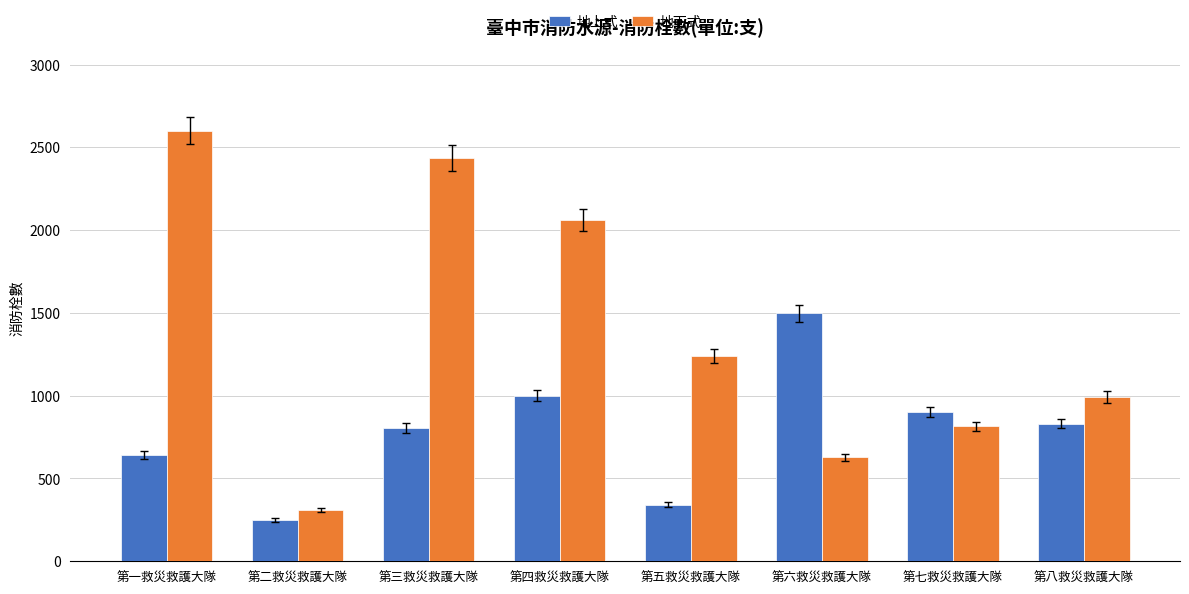

What is the maximum value shown in the chart?

2600